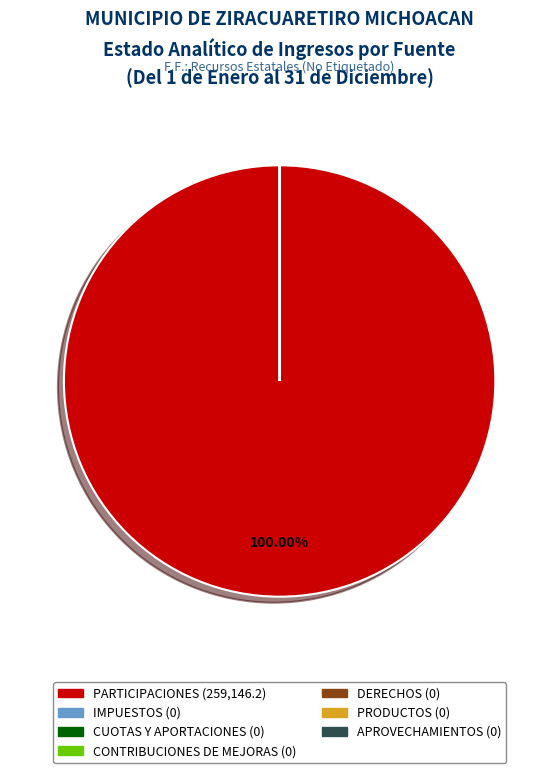

Count the number of slices in the pie.

7